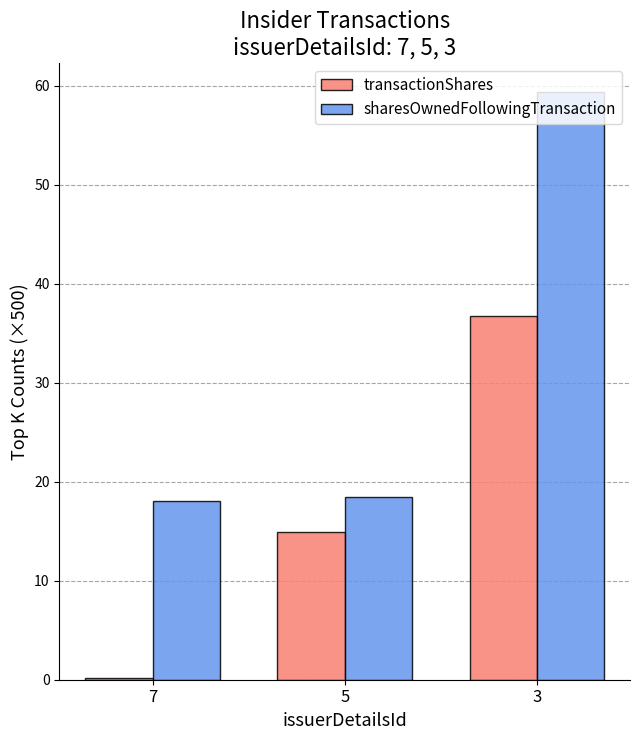

Between 5 and 3, which series saw the biggest shift?

sharesOwnedFollowingTransaction